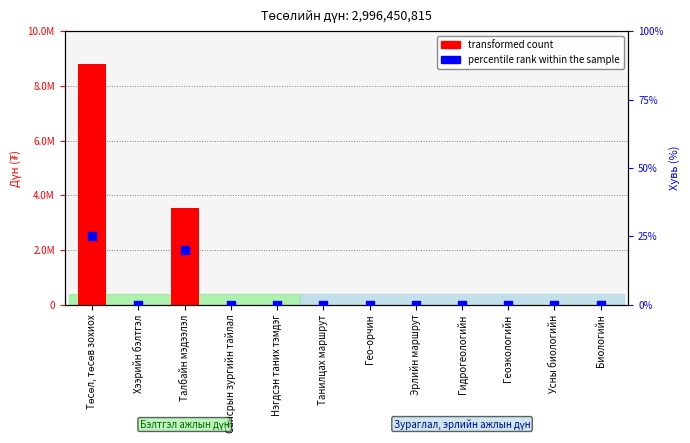

Which series has the largest total across all categories?

transformed count